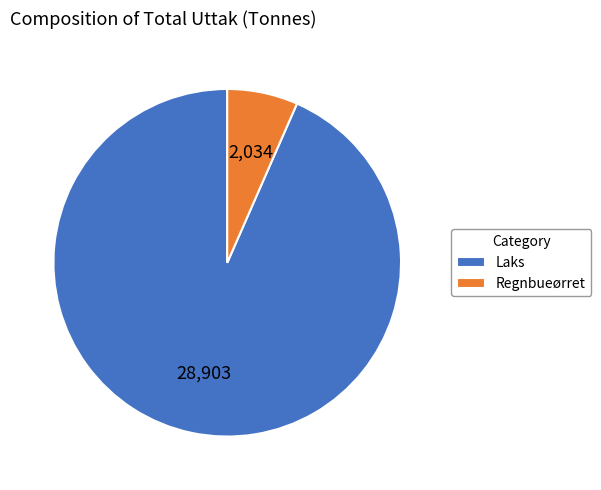

Rank the categories by value from highest to lowest.

Laks, Regnbueørret